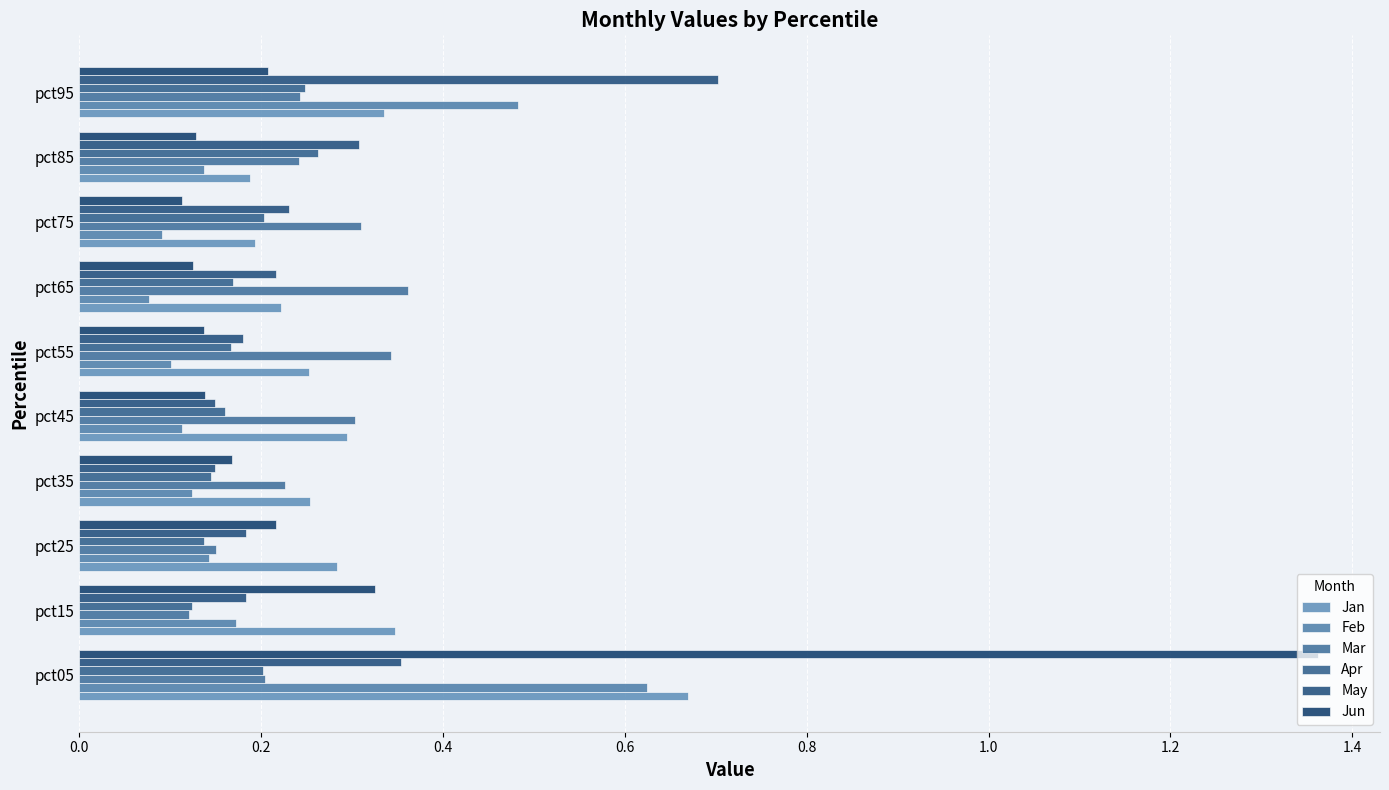

Which series has the largest range (max minus min)?

Jun